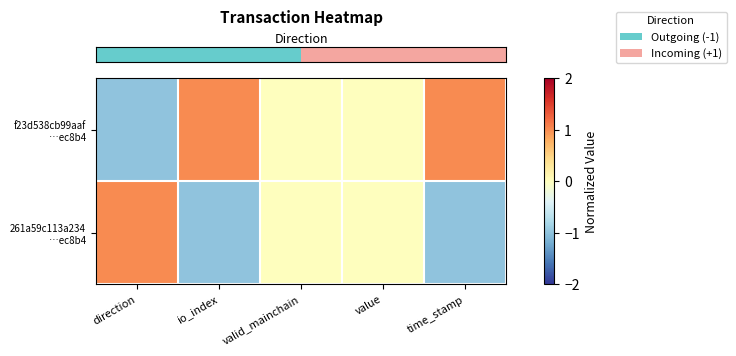

What is the smallest value displayed?

-1